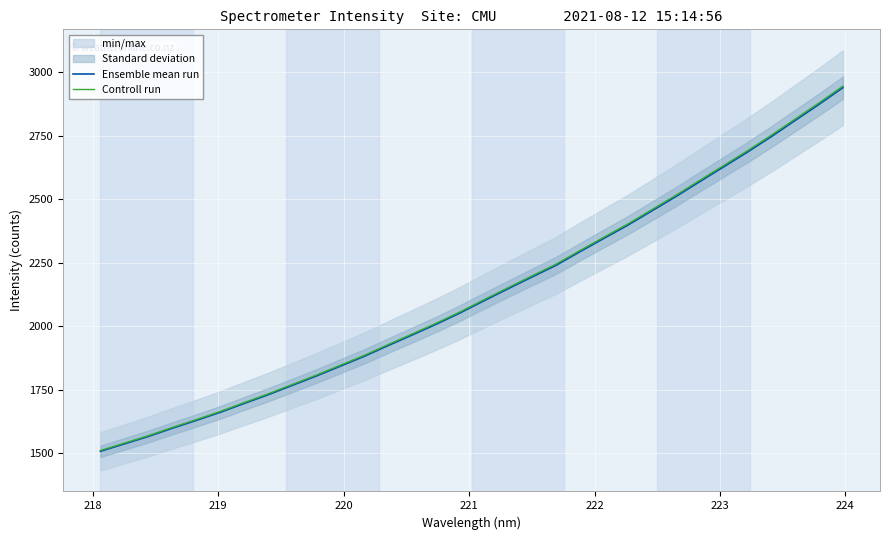

What is the lowest value of the Controll run series?

1511.4